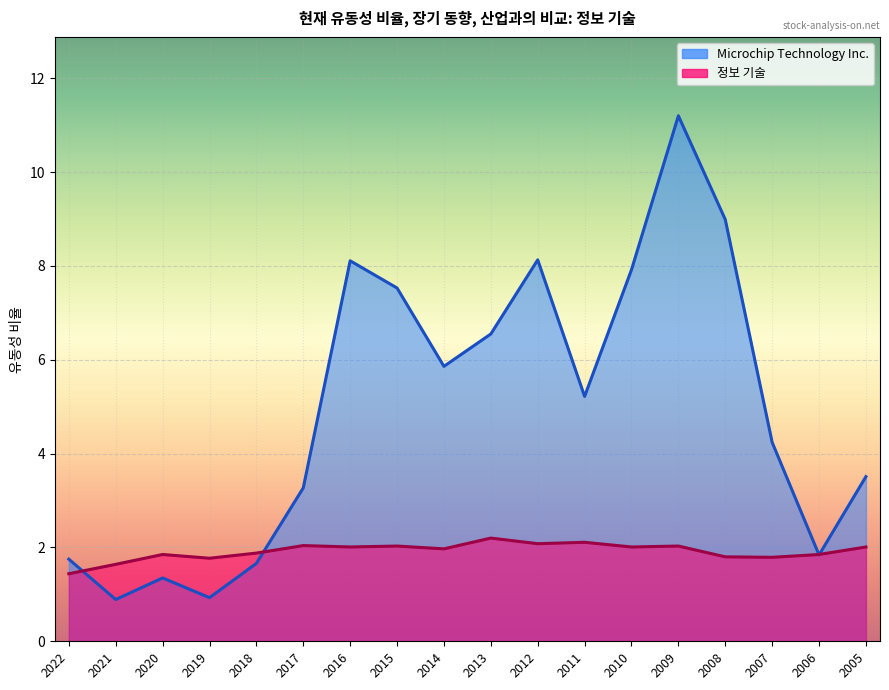

The value of Microchip Technology Inc. at 2021 is 0.9. True or false?

True